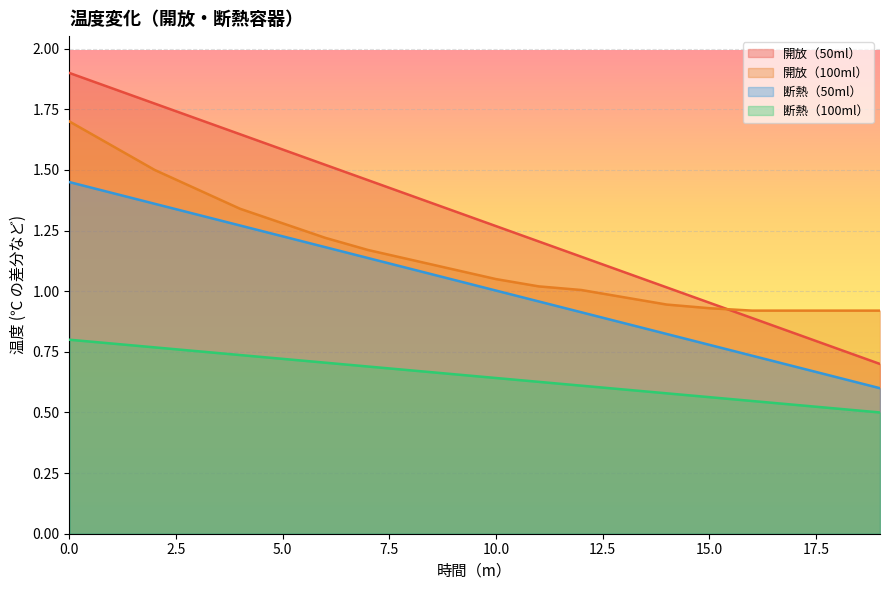

Which label corresponds to the smallest value in the chart?

19